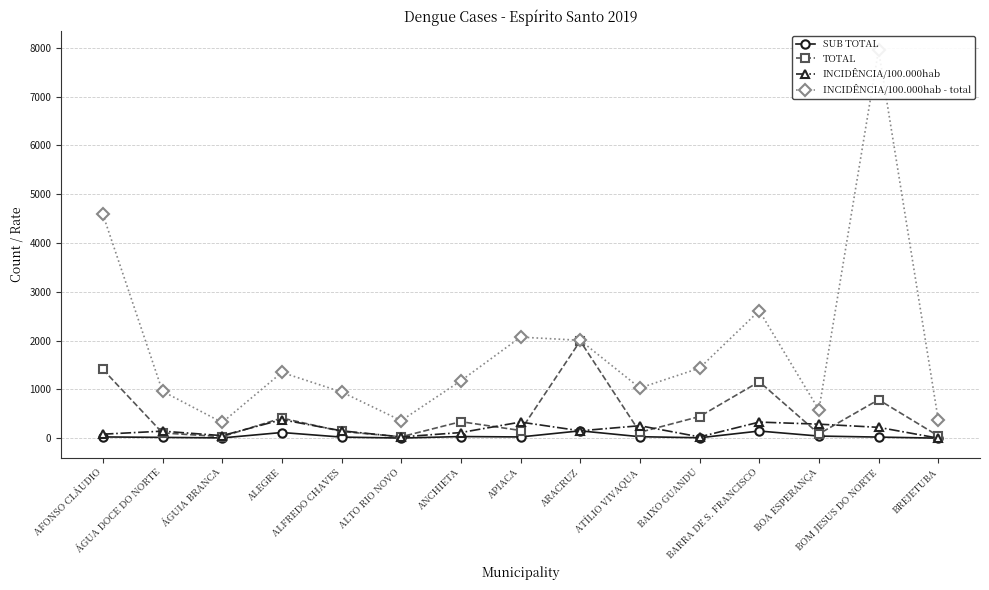

At BARRA DE S. FRANCISCO, list the series in order from smallest to largest.

SUB TOTAL, INCIDÊNCIA/100.000hab, TOTAL, INCIDÊNCIA/100.000hab - total